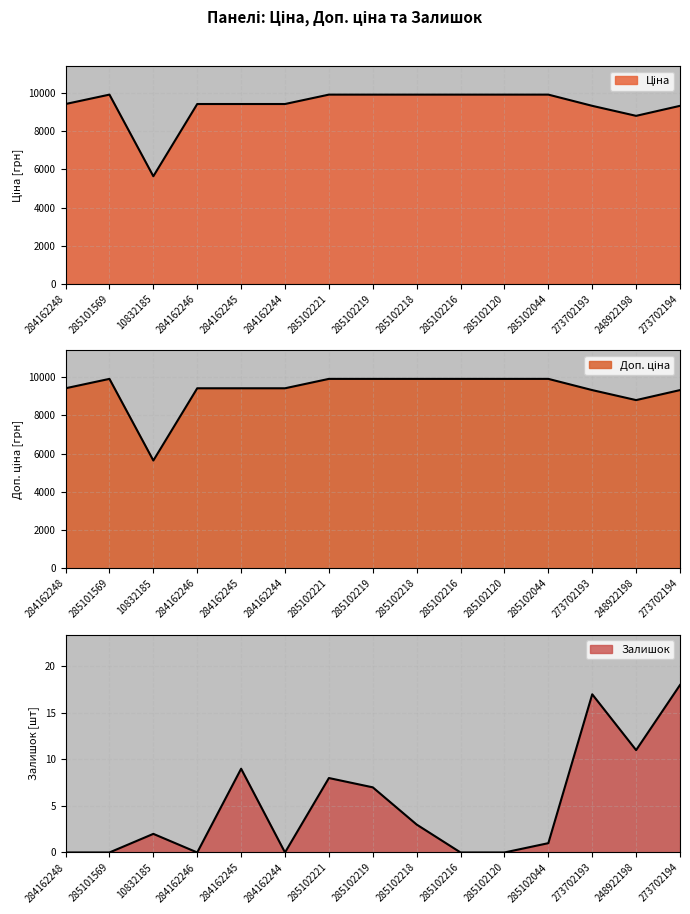

Is it true that Доп. ціна equals 17520.0 at 285102218?

False